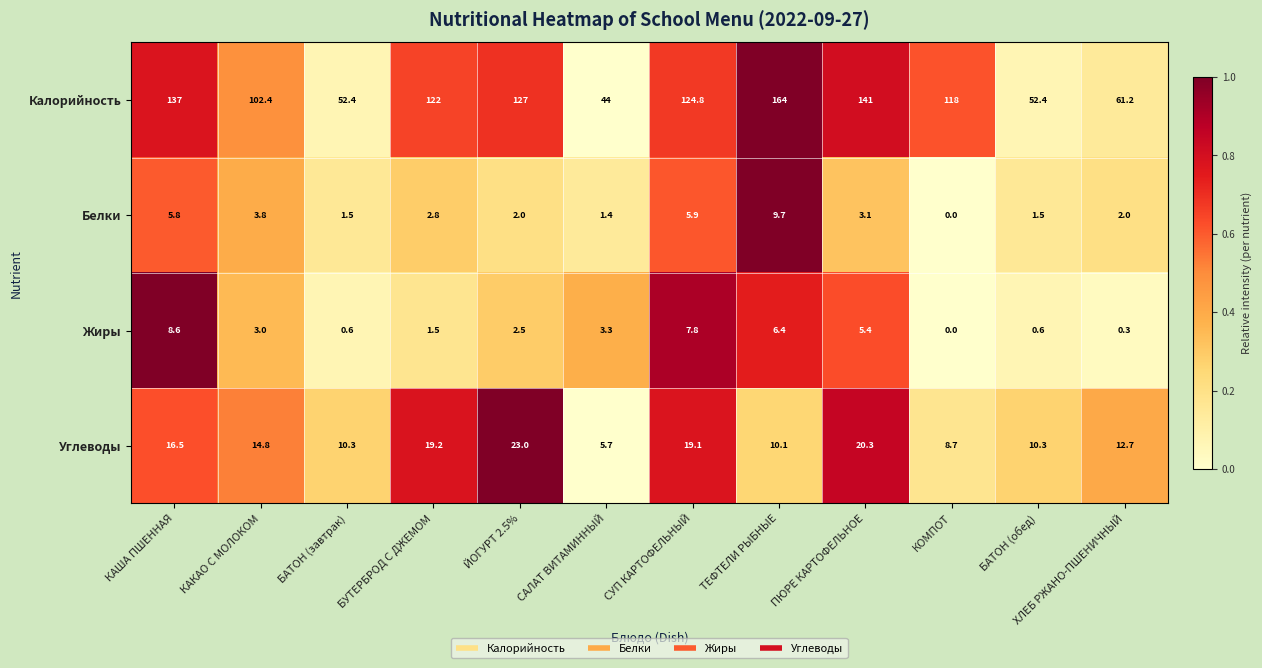

Rank the series at ТЕФТЕЛИ РЫБНЫЕ from lowest to highest value.

Жиры, Белки, Углеводы, Калорийность